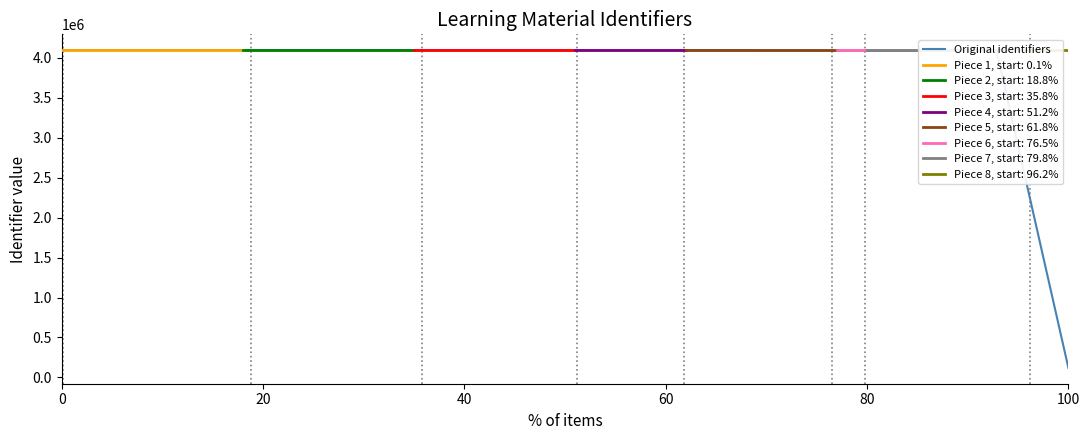

What position from the left is 80?

5